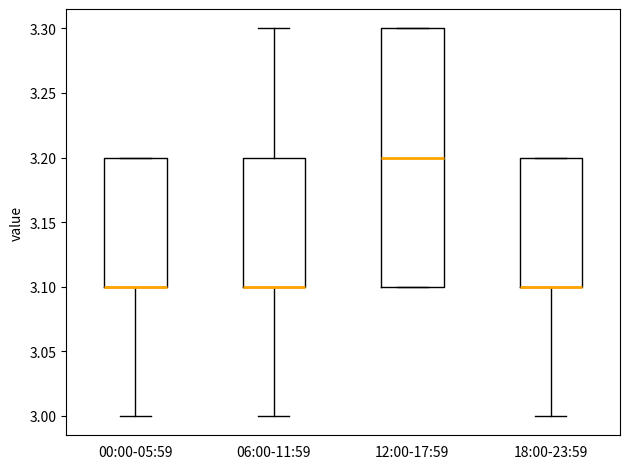

Where is the lower edge of the box for 18:00-23:59 on the y-axis? The values are not printed on the chart, so give them approximately, as read against the axis.

3.1